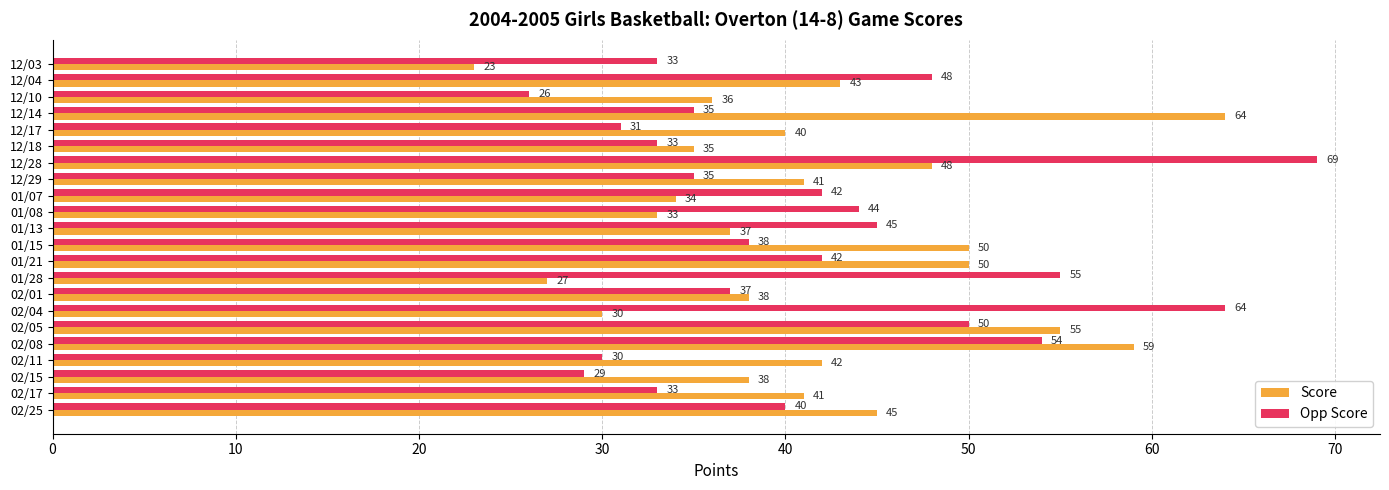

At which label is Opp Score closest to 47?

12/04